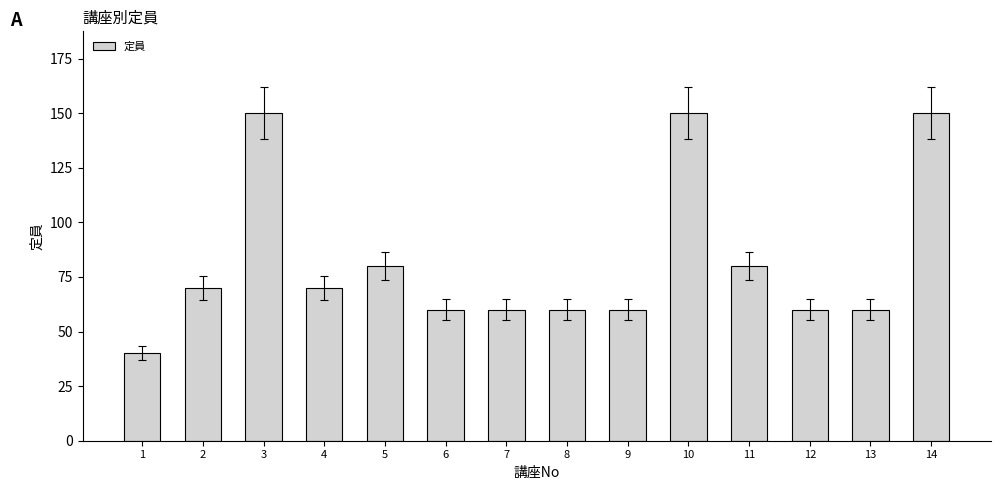

Count the number of data series in this chart.

1